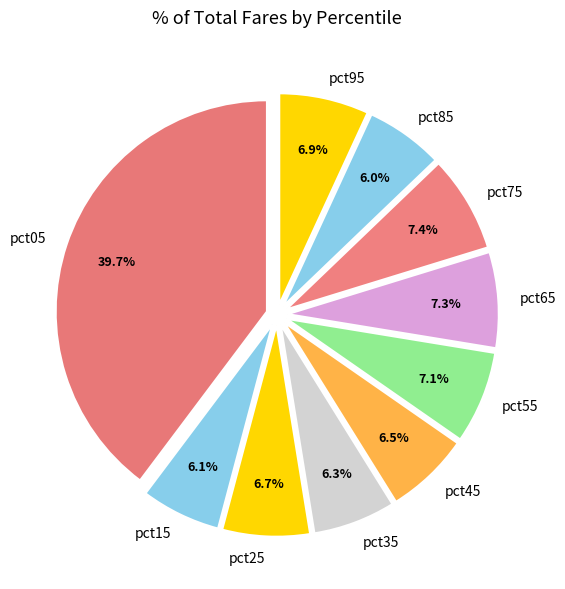

Is pct25 the majority of the pie?

No